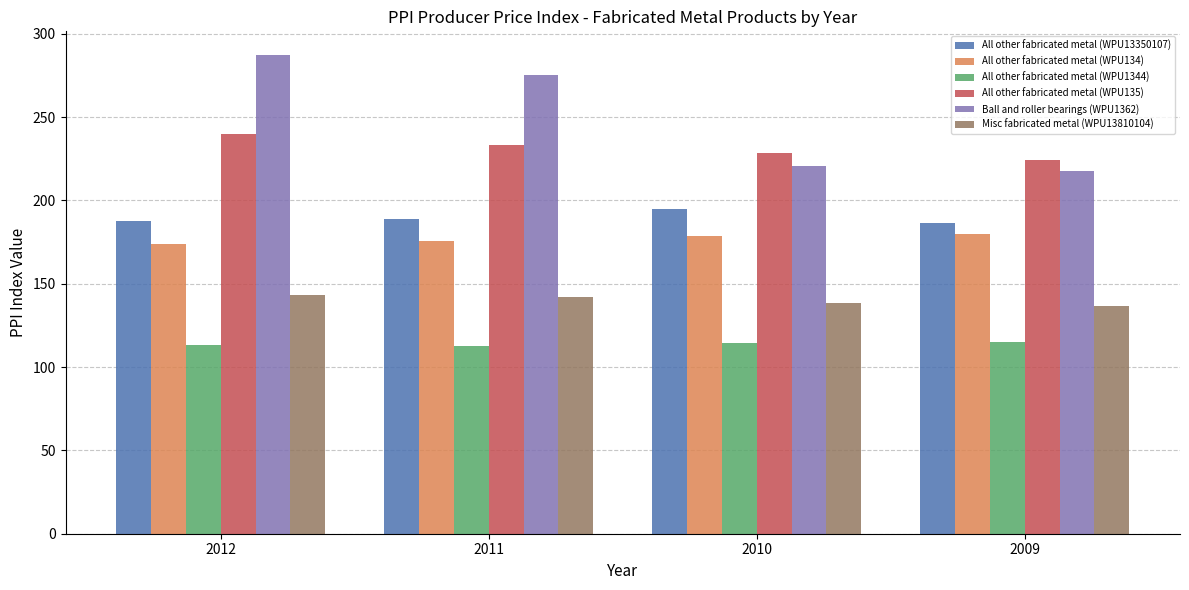

The value of Ball and roller bearings (WPU1362) at 2011 is 454.0. True or false?

False